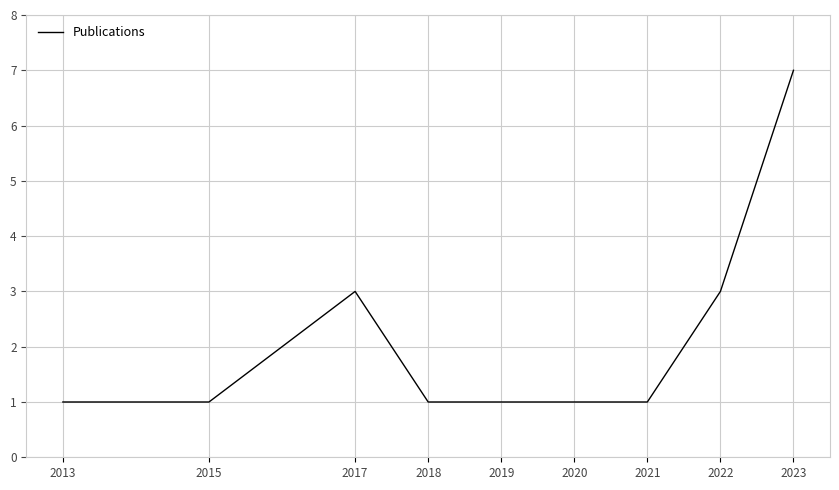

Which has a higher value, 2015 or 2022?

2022